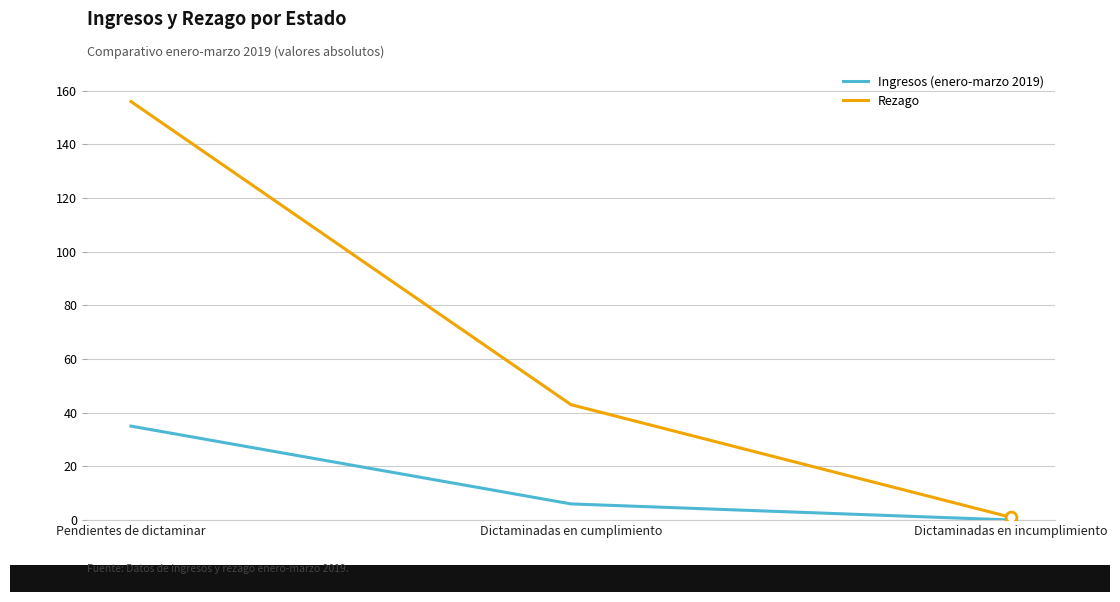

Is the value of Rezago at Dictaminadas en cumplimiento greater than the value of Ingresos (enero-marzo 2019) at Dictaminadas en cumplimiento?

Yes